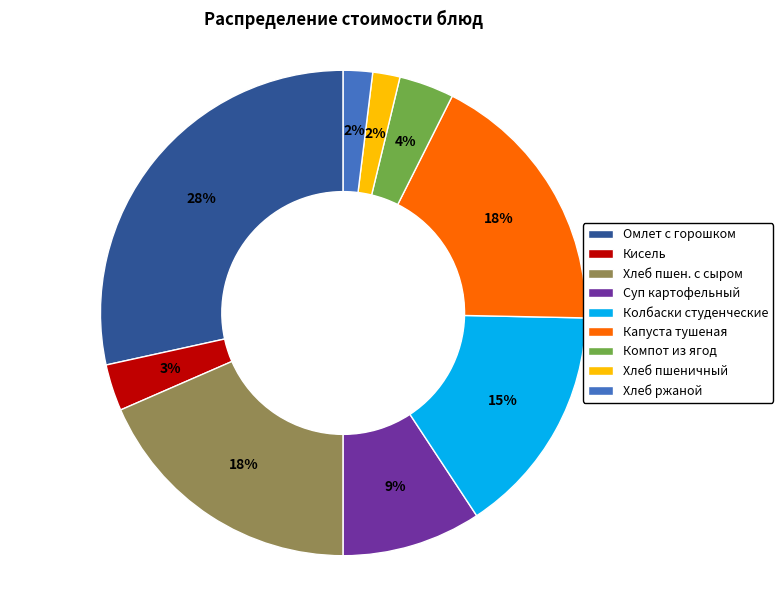

How many slices are in this pie chart?

9